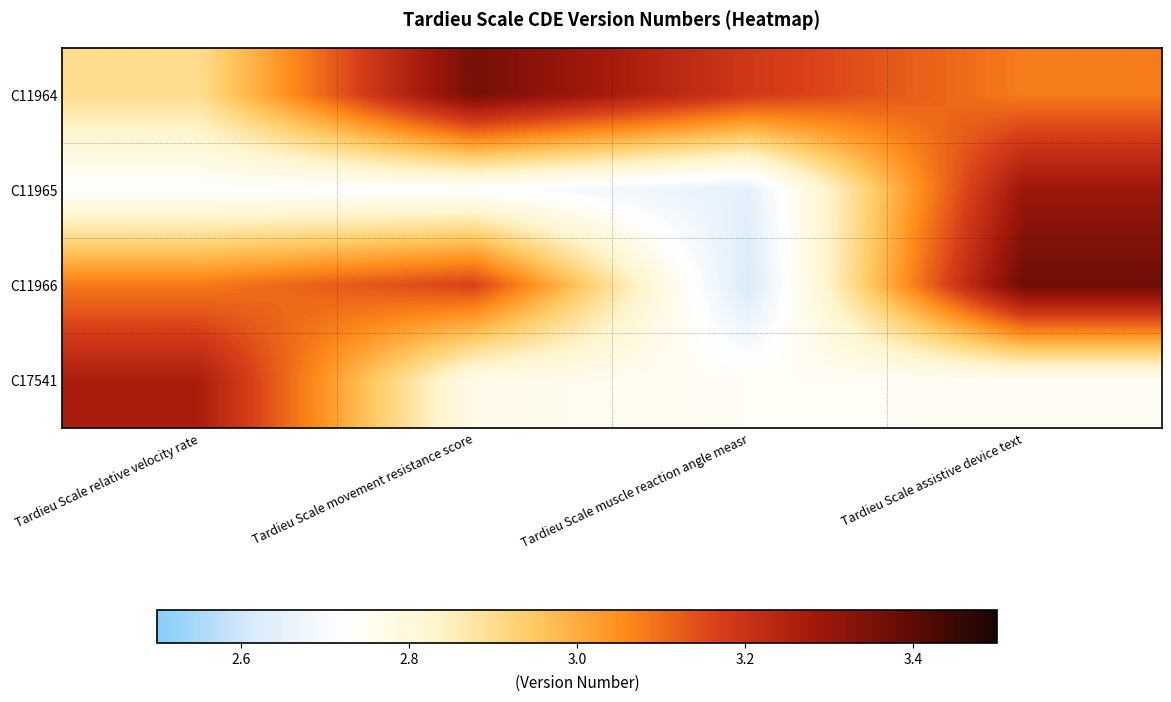

How many categories are shown in the chart?

4